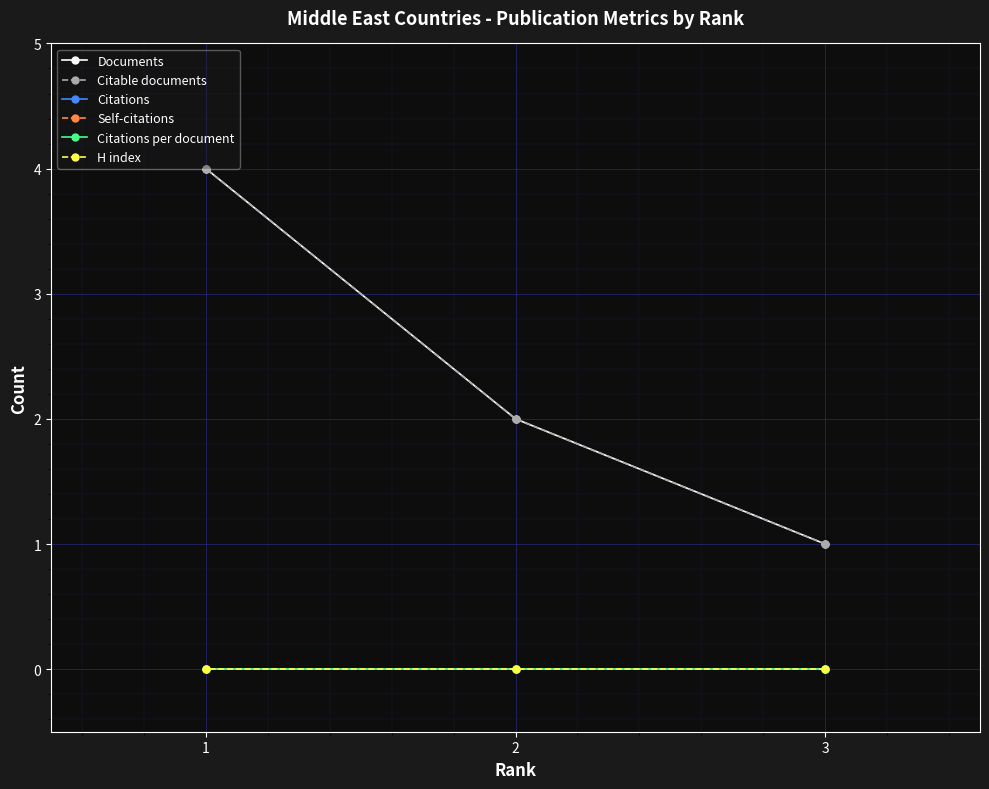

How many lines are shown in the chart?

6